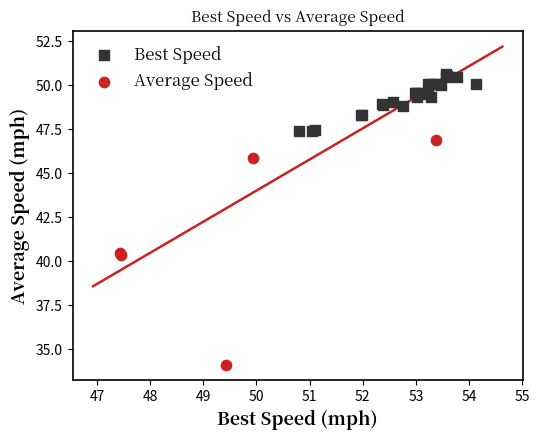

Which series has the largest Y range (max minus min)?

Average Speed